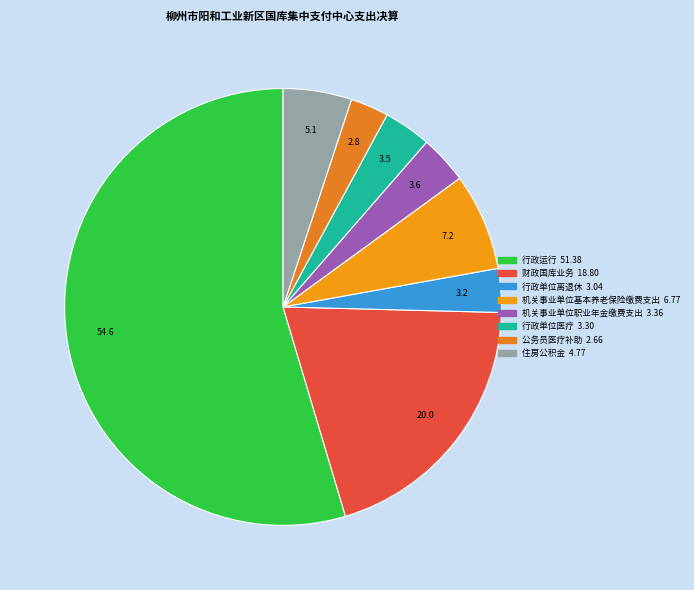

What is the change in value from 机关事业单位基本养老保险缴费支出 to 公务员医疗补助?

-4.1